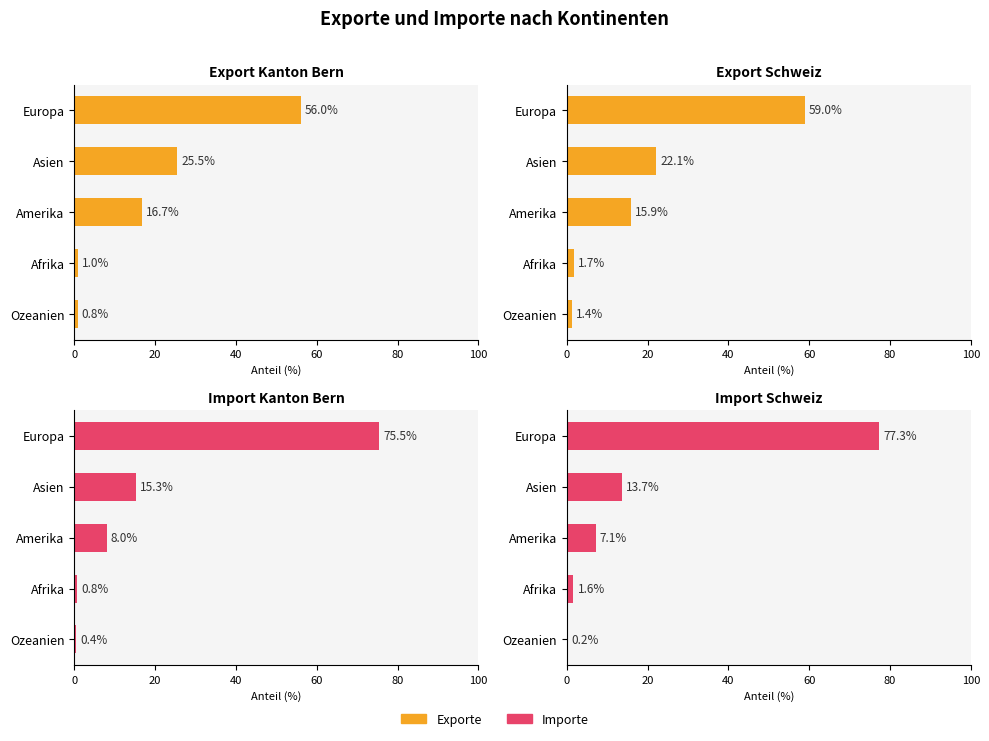

What is the smallest value displayed?

0.2